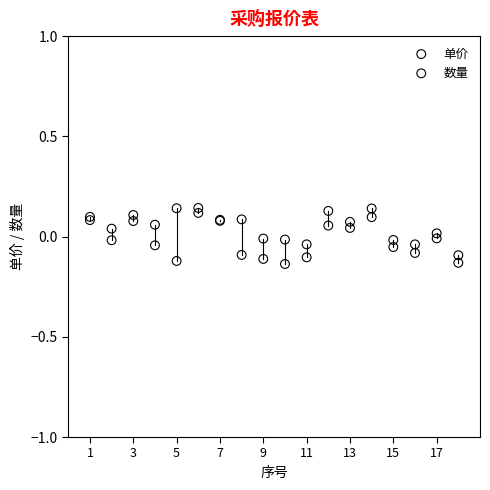

What is the X range (max minus min) for the scatter plot?

17.0